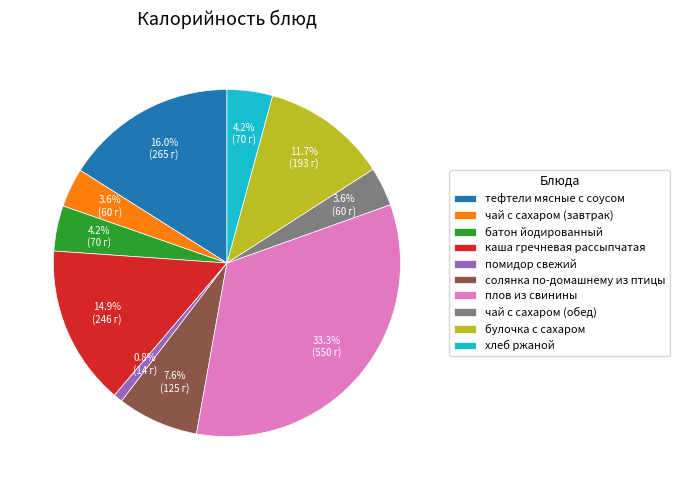

To the nearest percent, what portion does тефтели мясные с соусом represent?

16%